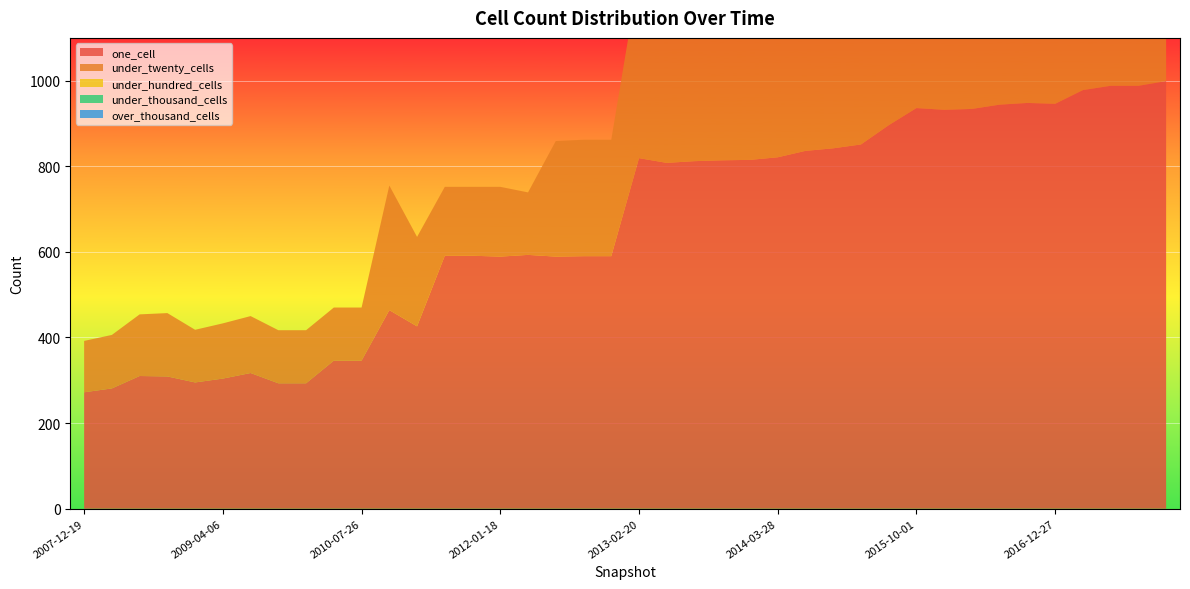

Reading right to left, transcribe all the data shown in this chart.

one_cell: 999	988	988	978	946	948	944	934	932	936	896	851	842	836	821	815	814	812	808	819	590	590	589	593	589	591	591	426	464	346	346	293	293	317	304	295	309	310	281	272
under_twenty_cells: 681	681	688	678	634	634	620	620	621	614	561	519	513	514	487	445	445	425	426	431	272	272	270	146	163	161	161	209	291	124	124	124	124	133	129	123	148	144	125	120
under_hundred_cells: 0	0	0	0	0	0	0	0	0	0	0	0	0	0	0	0	0	0	0	0	0	0	0	0	0	0	0	0	0	0	0	0	0	0	0	0	0	0	0	0
under_thousand_cells: 0	0	0	0	0	0	0	0	0	0	0	0	0	0	0	0	0	0	0	0	0	0	0	0	0	0	0	0	0	0	0	0	0	0	0	0	0	0	0	0
over_thousand_cells: 0	0	0	0	0	0	0	0	0	0	0	0	0	0	0	0	0	0	0	0	0	0	0	0	0	0	0	0	0	0	0	0	0	0	0	0	0	0	0	0